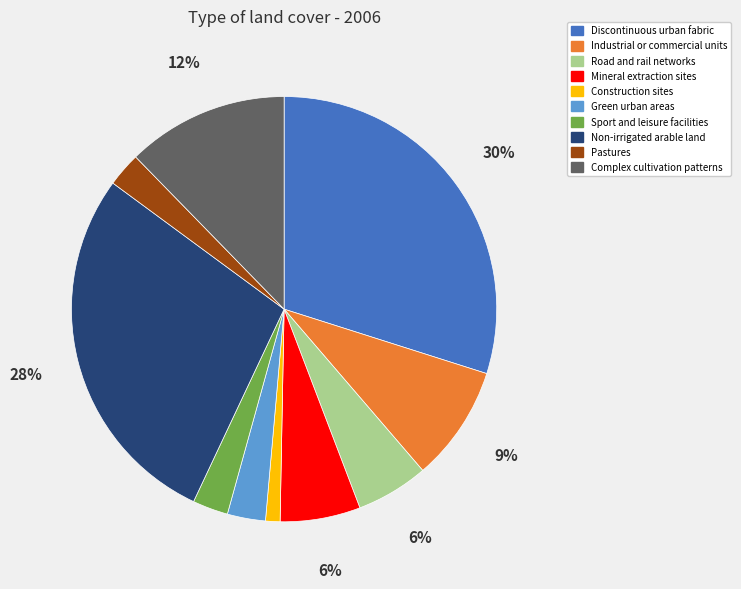

To the nearest percent, what is the combined percentage of Green urban areas and Discontinuous urban fabric?

33%